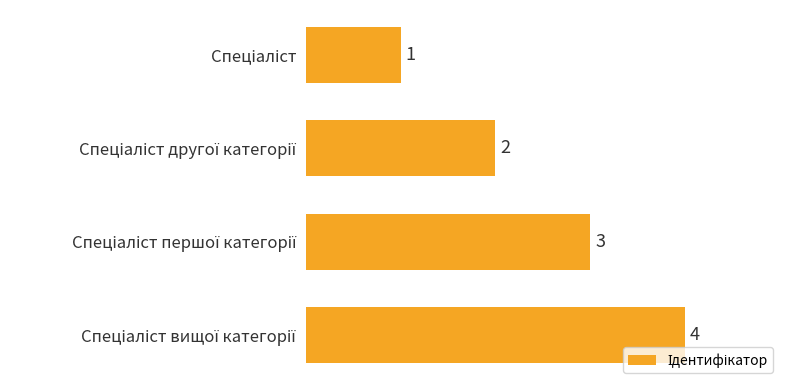

What is the maximum value shown in the chart?

4